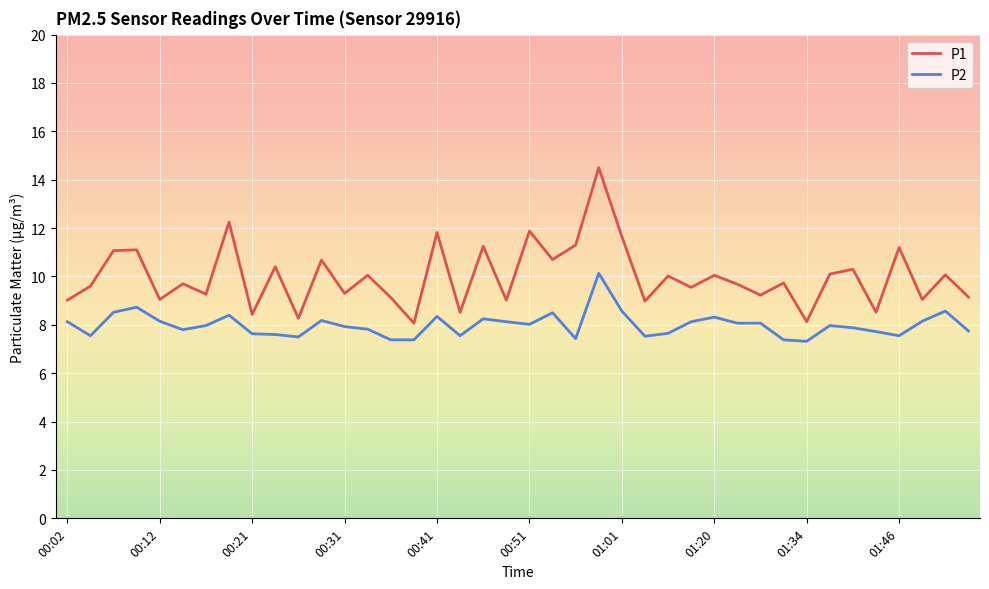

Which series has the largest total across all categories?

P1